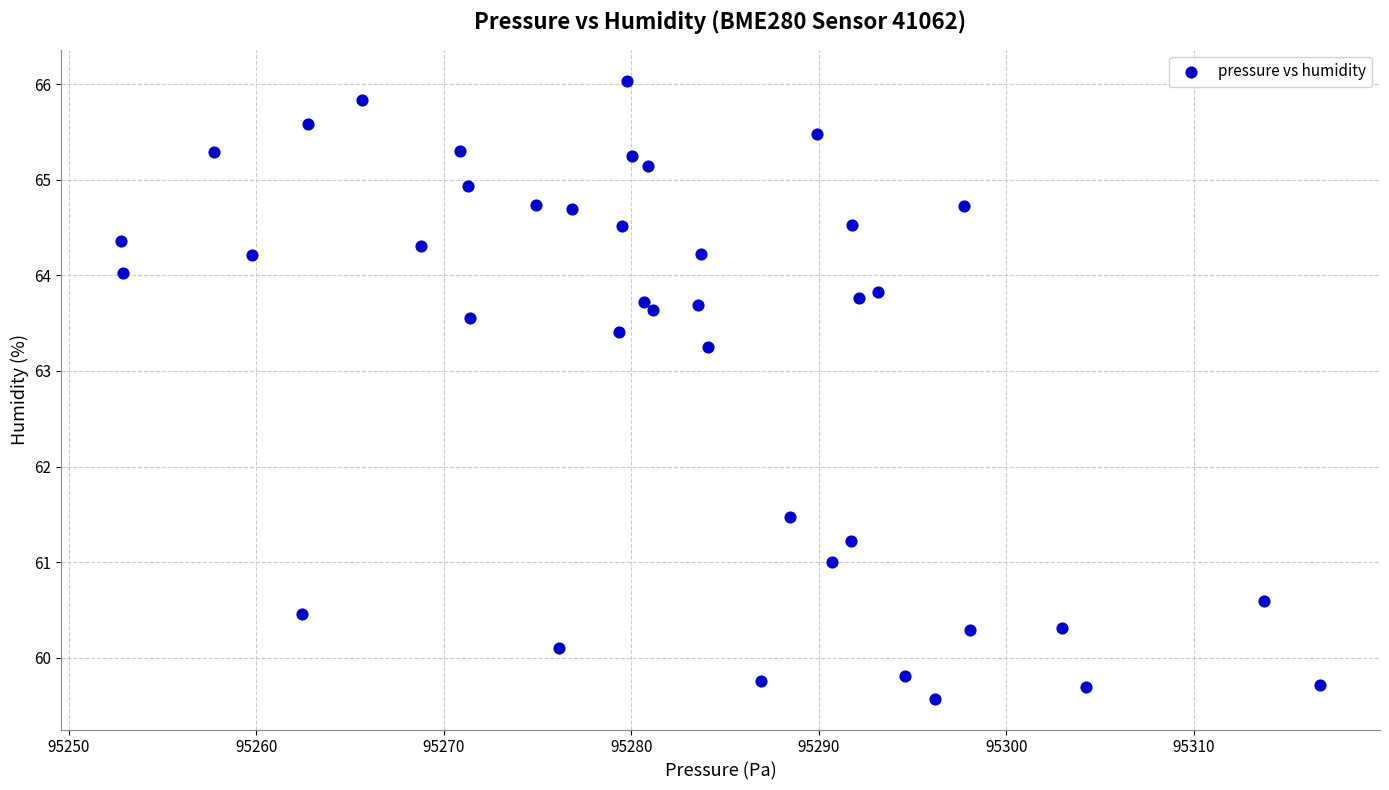

What Y value in the scatter plot is closest to 62?

61.5